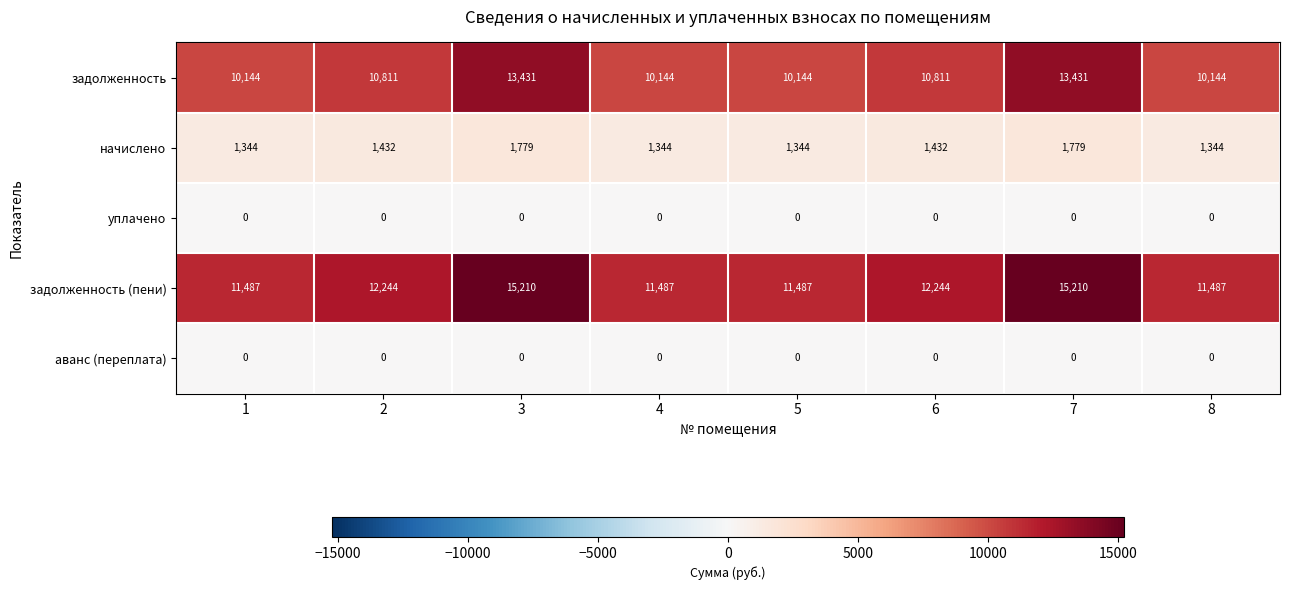

What is the difference between the начислено values at 2 and 5?

88